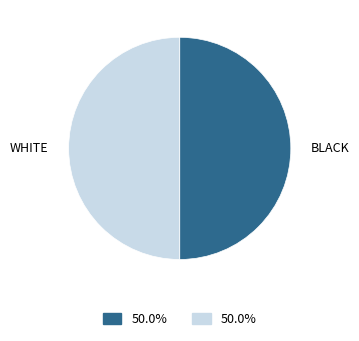

Do BLACK and WHITE together represent more than half of the pie?

Yes